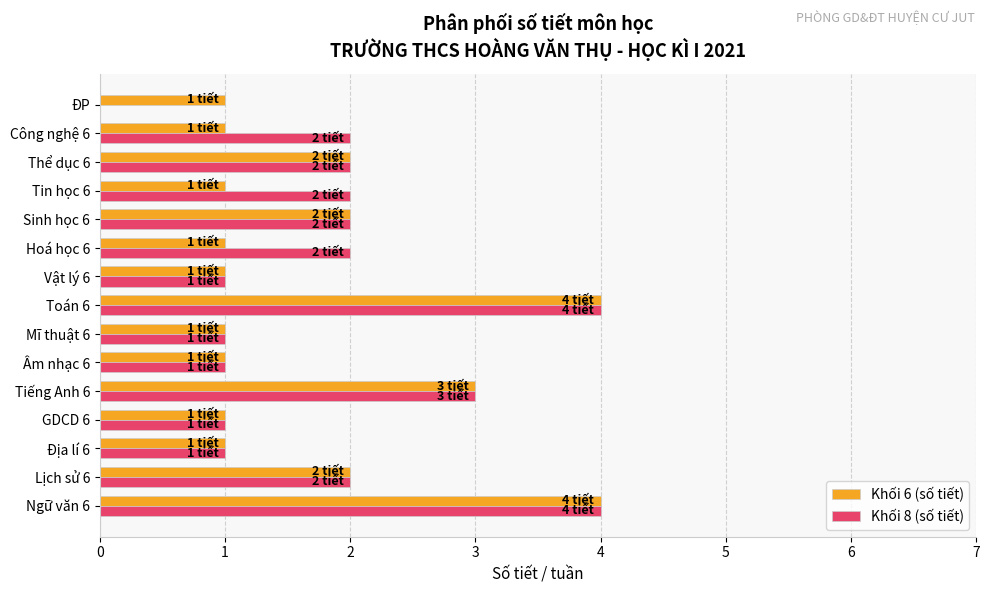

What is the highest value of the Khối 6 (số tiết) series?

4